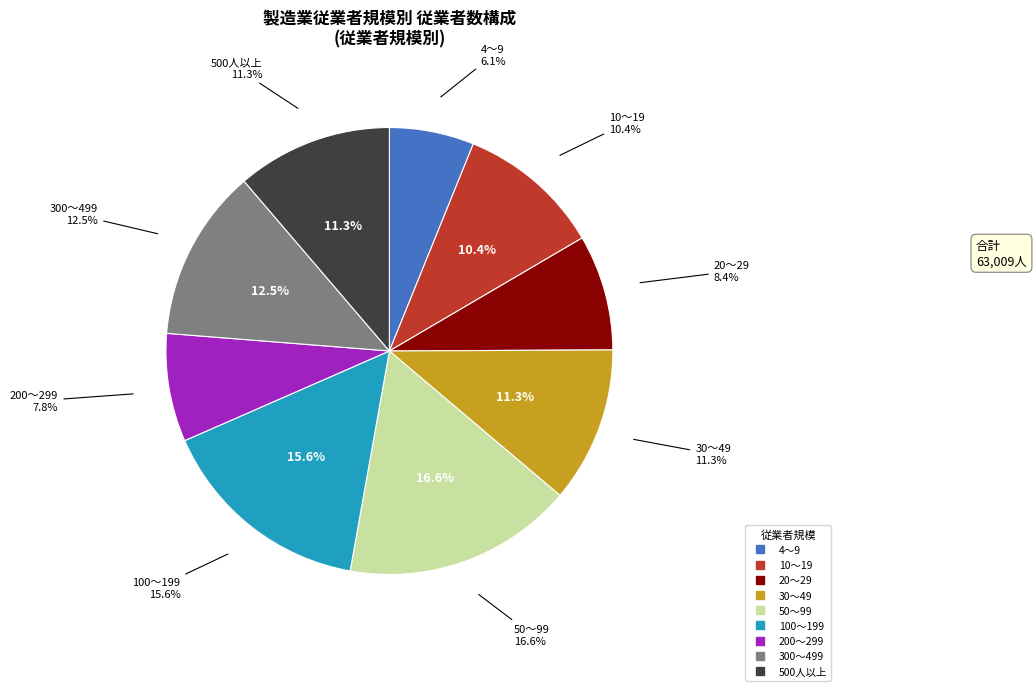

Combined, what portion of the pie is 50～99 and 10～19?

27.1%